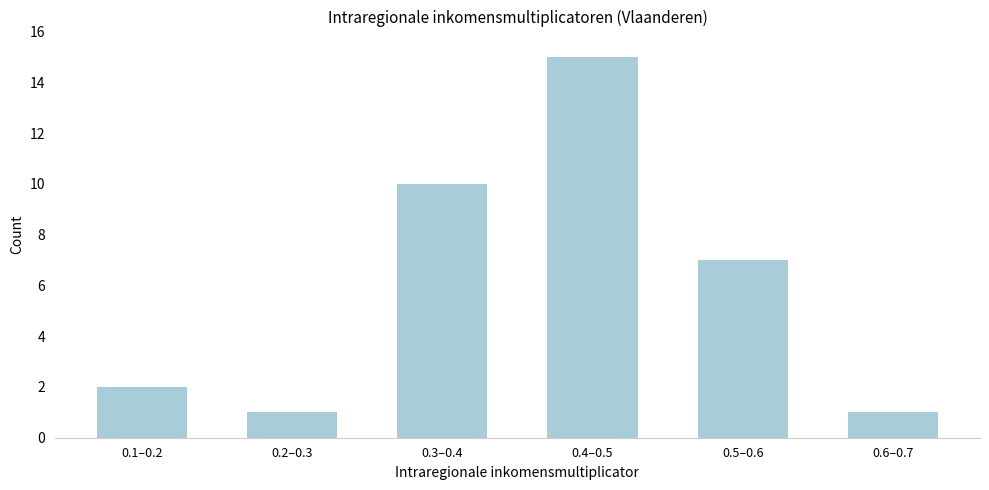

Reading right to left, transcribe all the data shown in this chart.

0.6–0.7=1	0.5–0.6=7	0.4–0.5=15	0.3–0.4=10	0.2–0.3=1	0.1–0.2=2